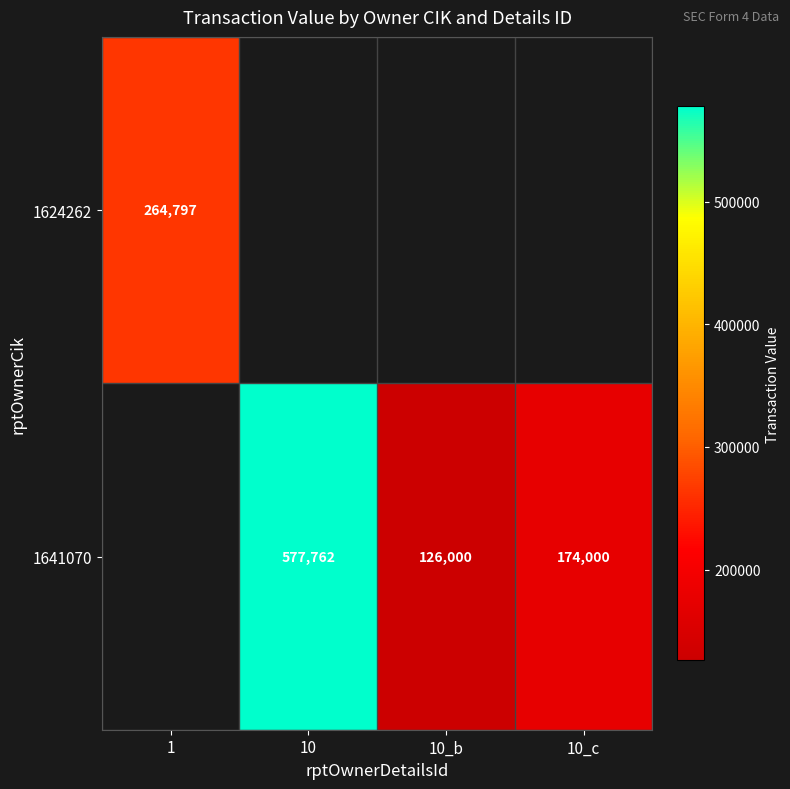

The value of 1641070 at 10_c is 121484. True or false?

False